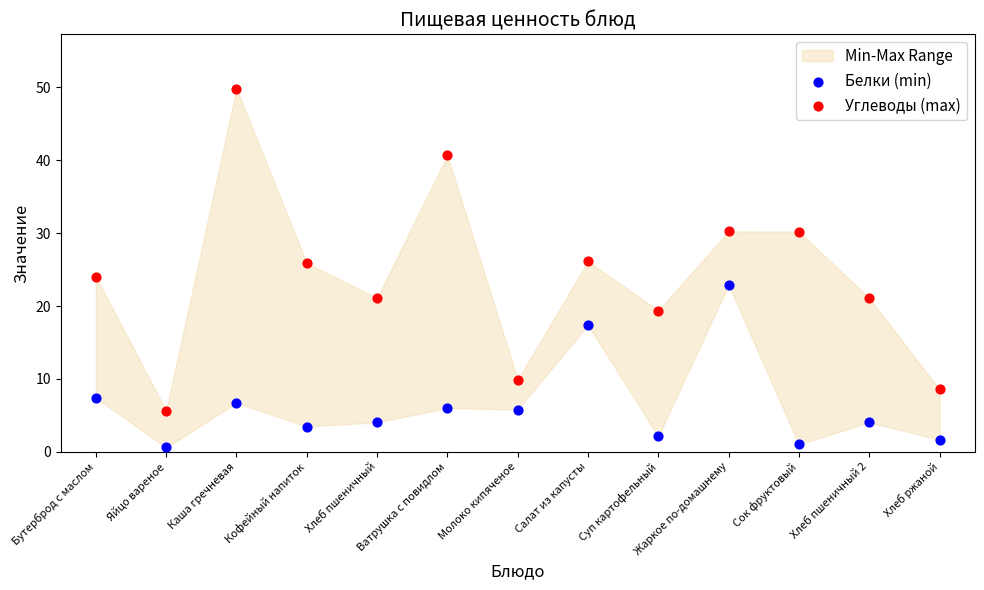

In the Белки (min) series, what Y value is closest to 11?

7.4